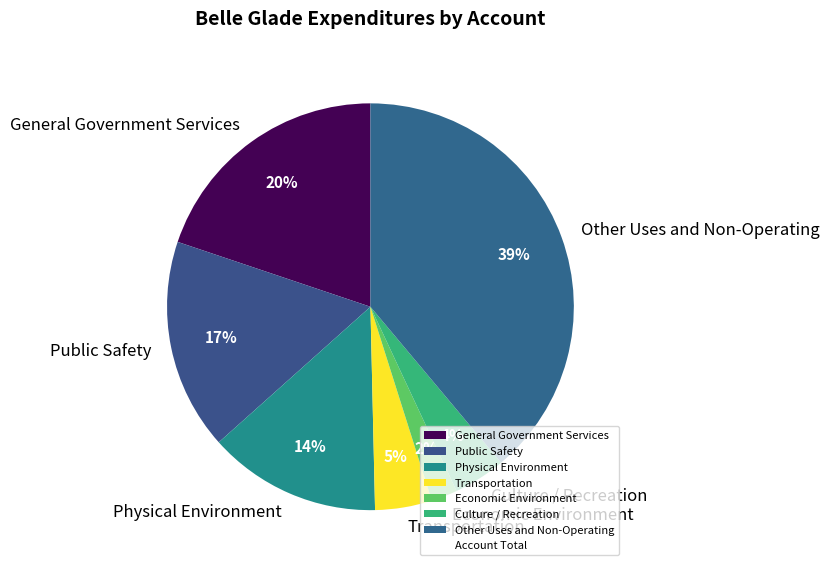

How many slices are in this pie chart?

7